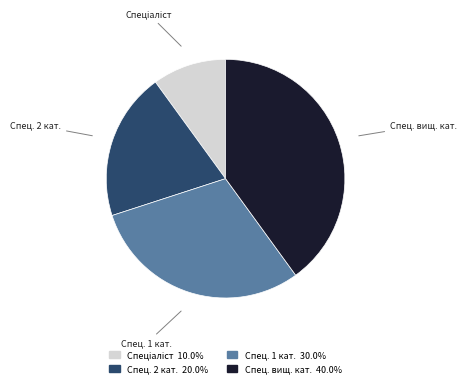

Does any single category account for the majority?

No